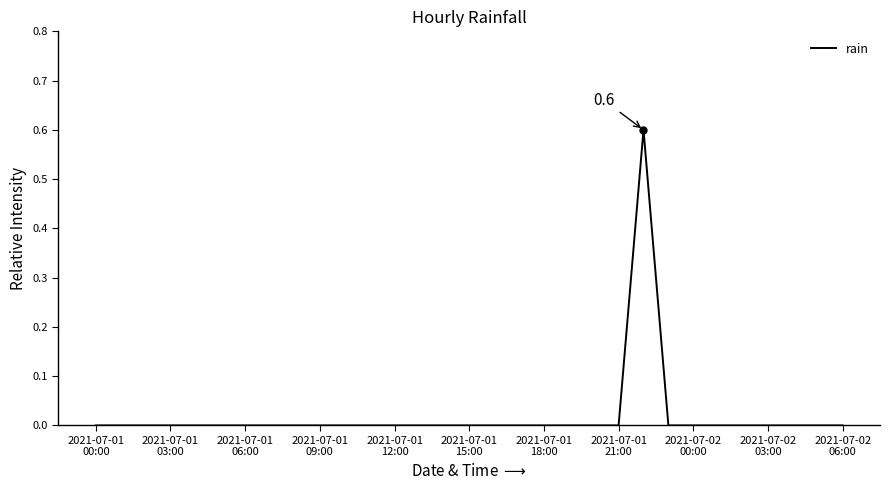

What is the sum of all values?

0.6